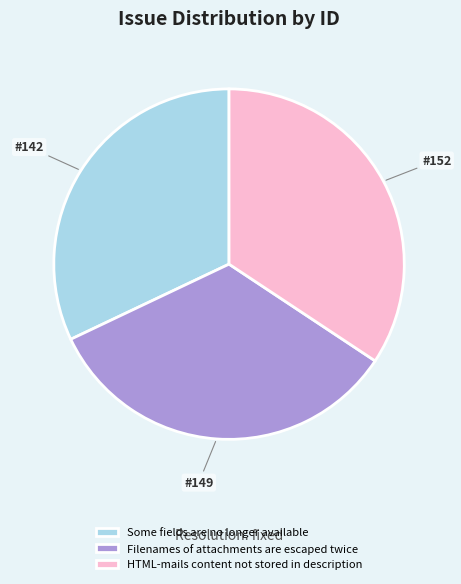

Combined, do HTML-mails content not stored in description and Filenames of attachments are escaped twice account for over 50%?

Yes